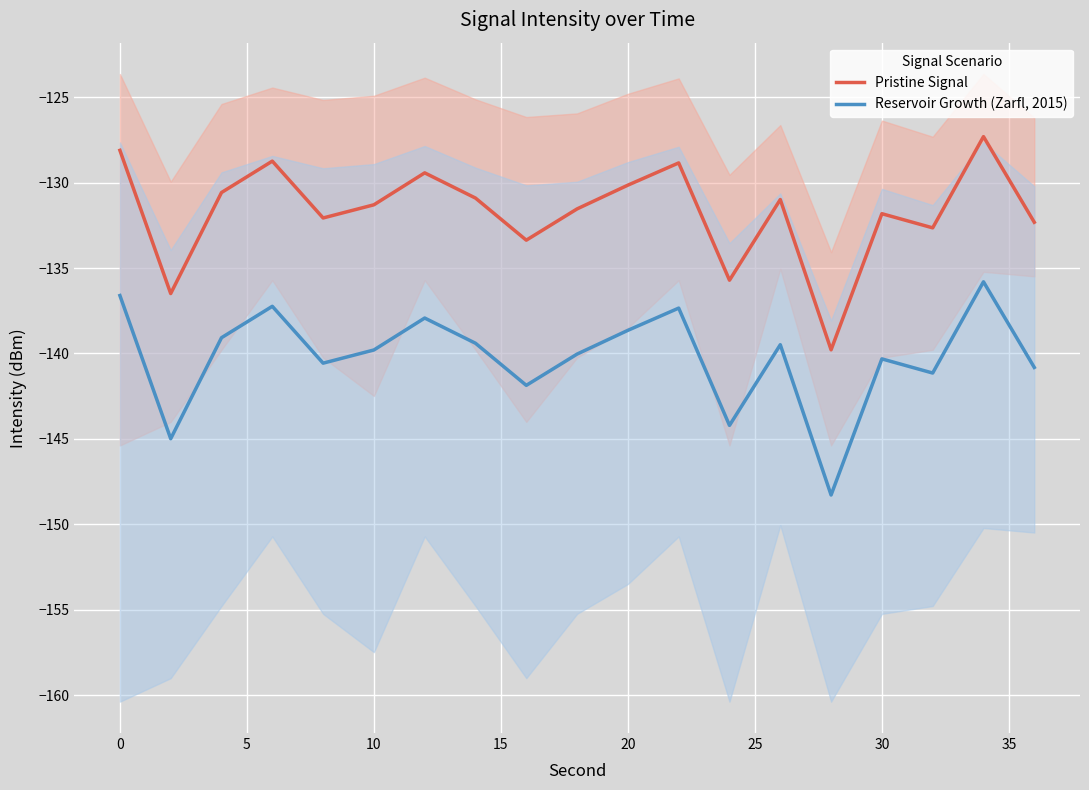

What is the difference between the maximum and second lowest values in the Pristine Signal series?

9.2